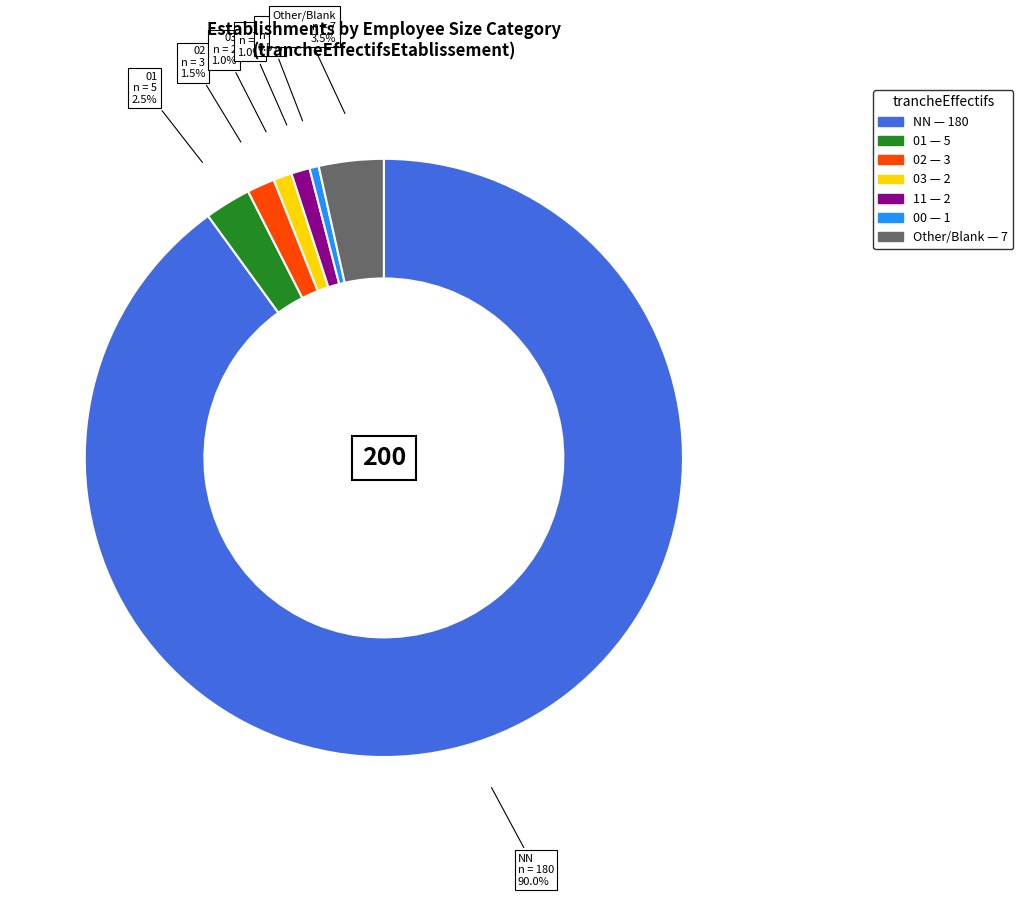

Is there any slice that represents more than half of the pie?

Yes